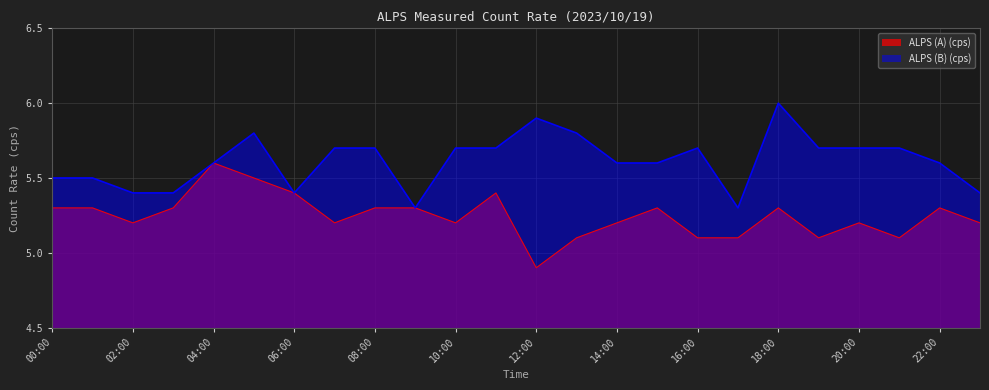

What position from the left is 20:00?

21